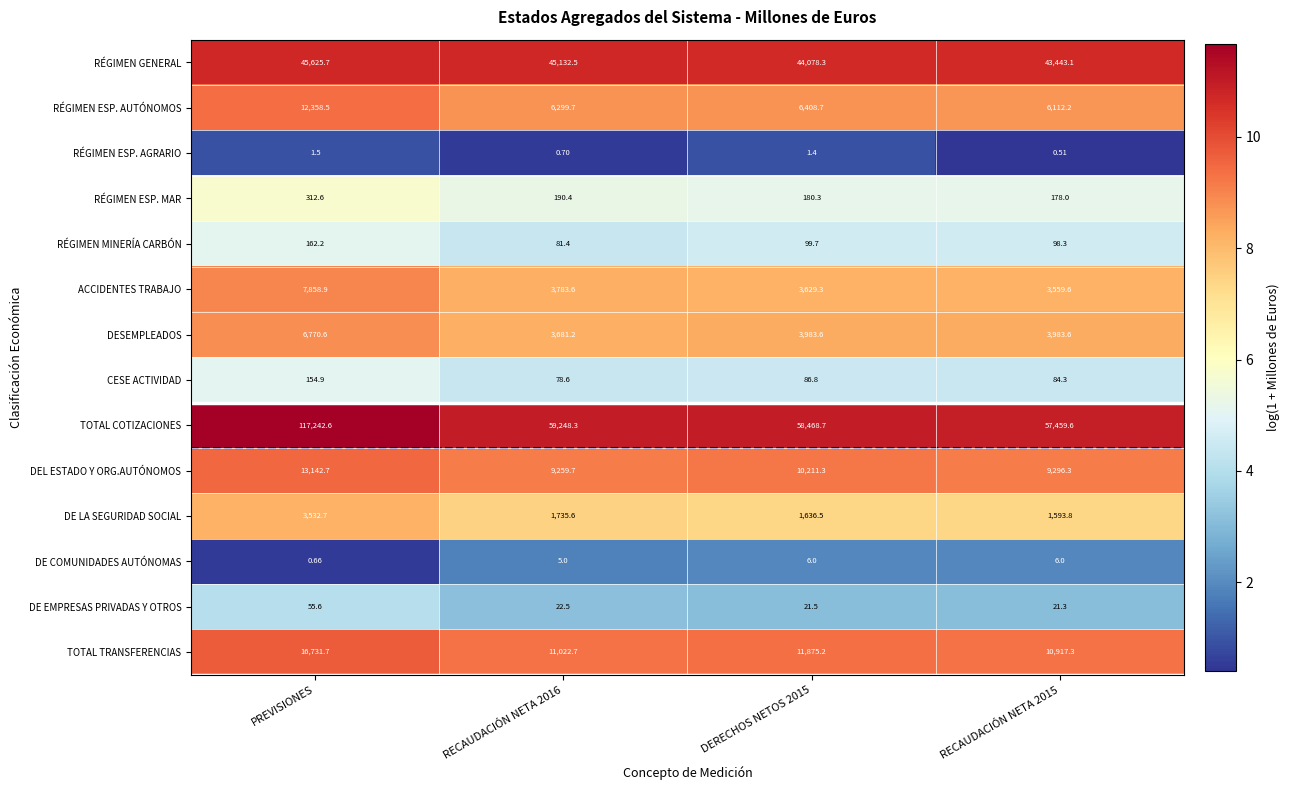

At RECAUDACIÓN NETA 2015, list the series in order from largest to smallest.

TOTAL COTIZACIONES, RÉGIMEN GENERAL, TOTAL TRANSFERENCIAS, DEL ESTADO Y ORG.AUTÓNOMOS, RÉGIMEN ESP. AUTÓNOMOS, DESEMPLEADOS, ACCIDENTES TRABAJO, DE LA SEGURIDAD SOCIAL, RÉGIMEN ESP. MAR, RÉGIMEN MINERÍA CARBÓN, CESE ACTIVIDAD, DE EMPRESAS PRIVADAS Y OTROS, DE COMUNIDADES AUTÓNOMAS, RÉGIMEN ESP. AGRARIO